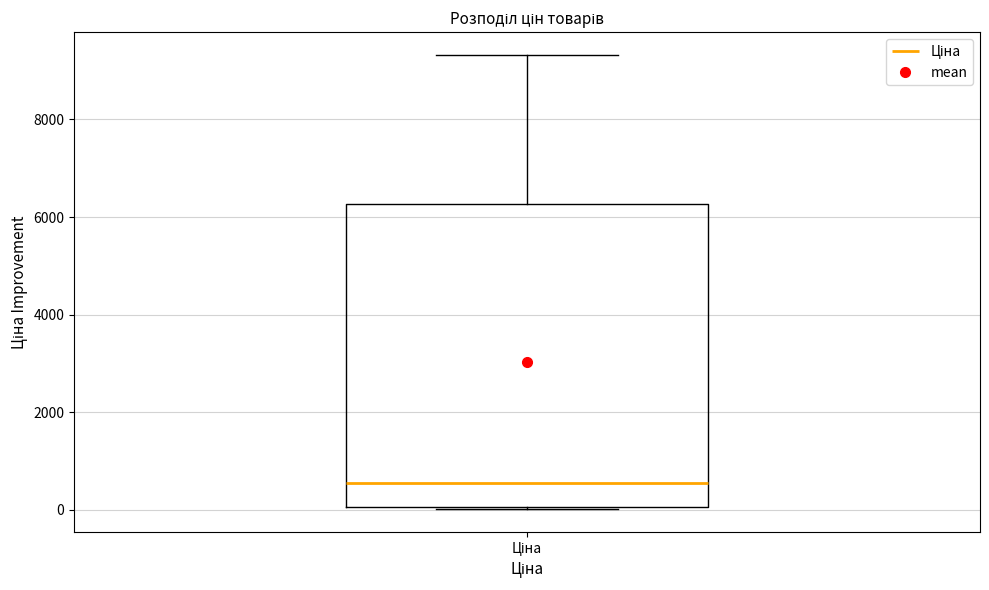

Read this box plot against the y-axis: the position of the median line, the range covered by the box, and the ends of both whiskers. The values are not printed on the chart, so give them approximately, as read against the axis.

median 600, box 0 to 6200, whiskers 0 to 9400